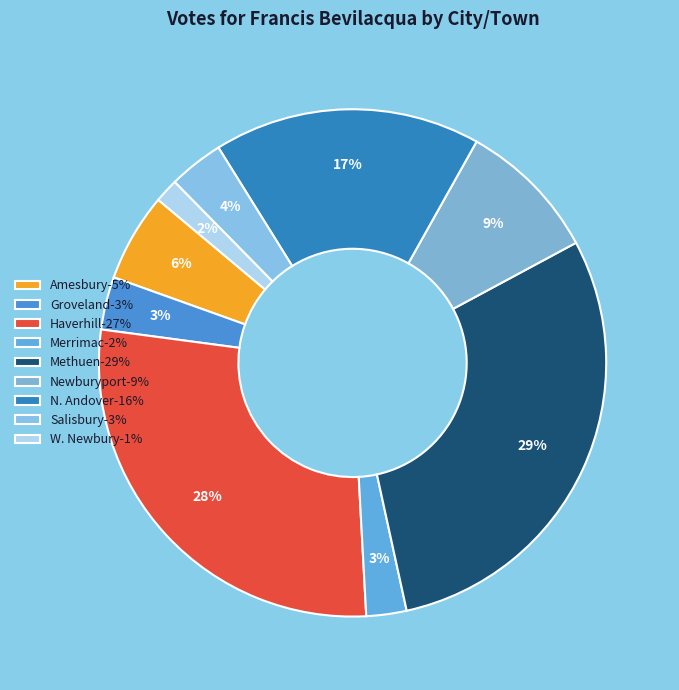

How many segments does this pie chart have?

9